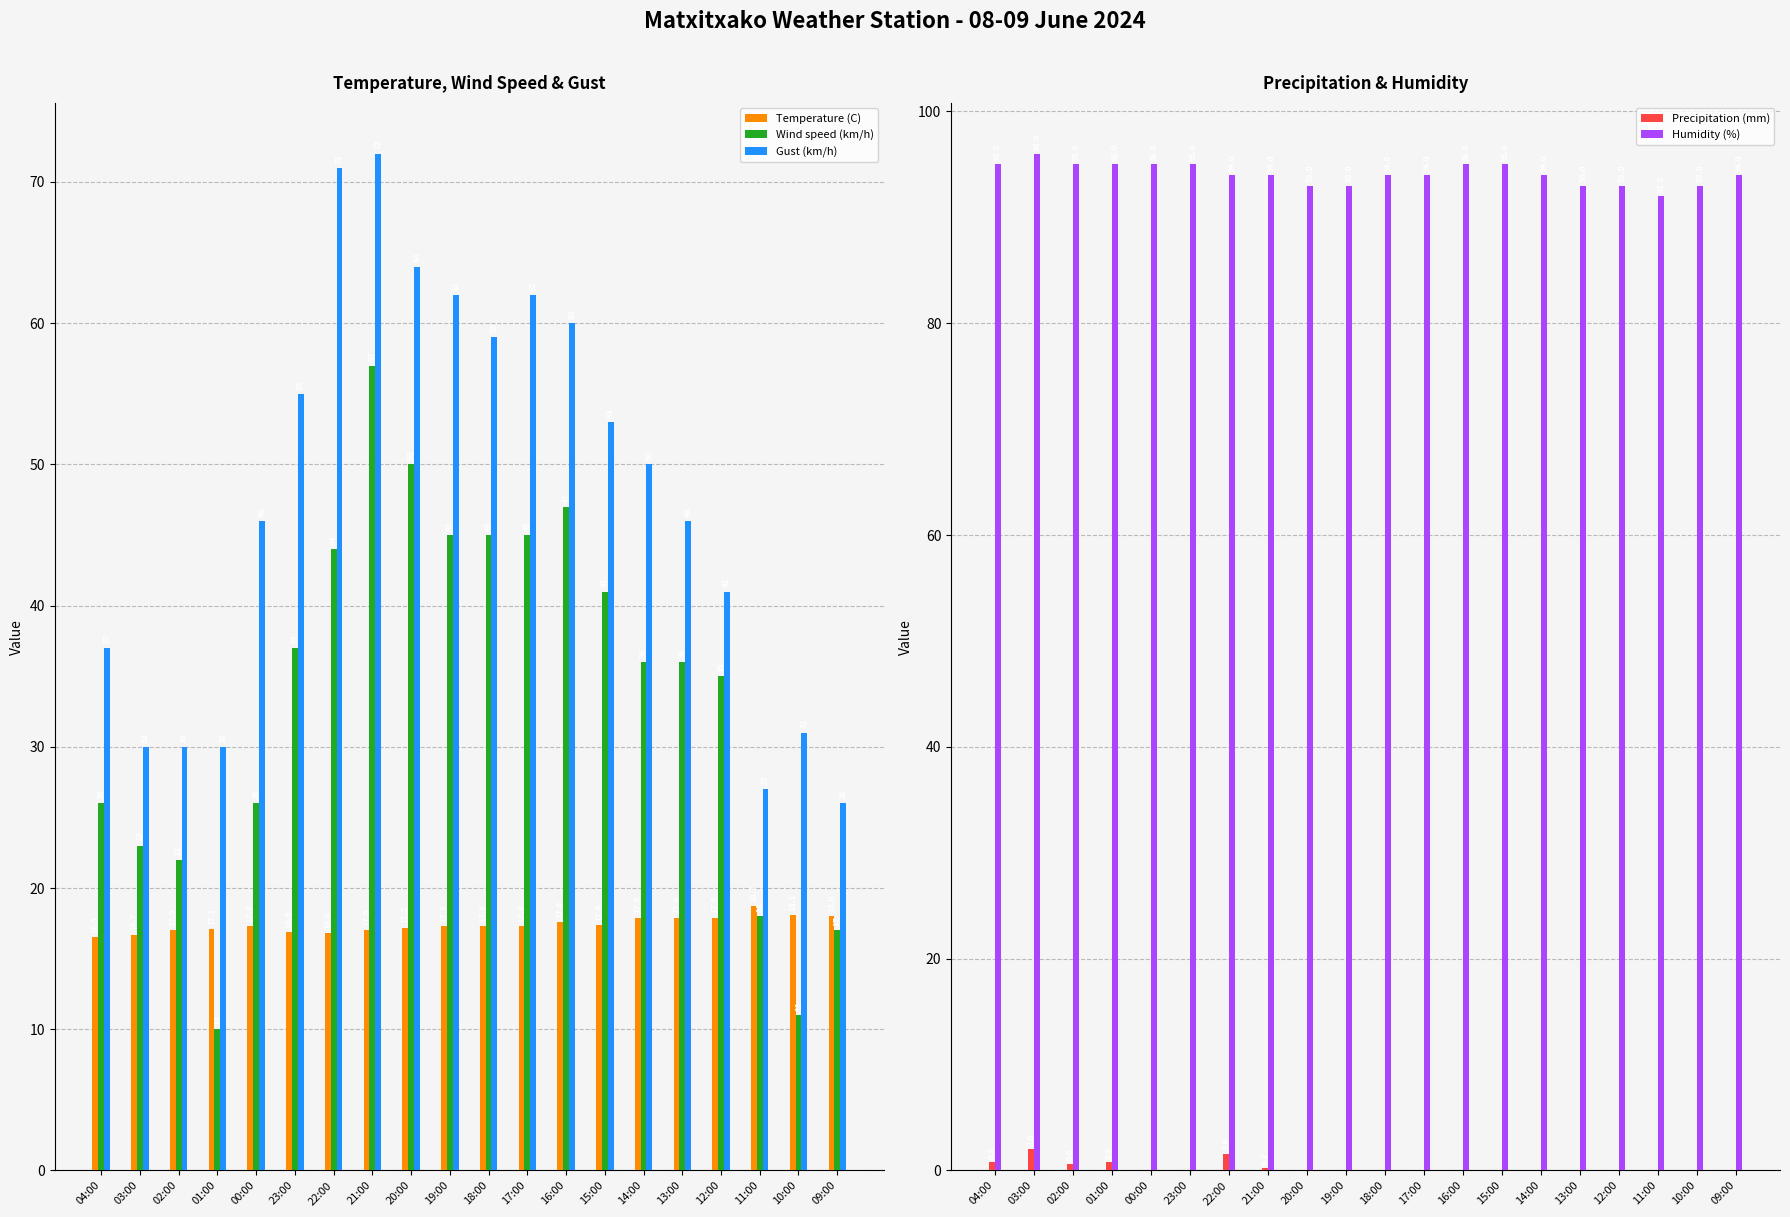

Which series has the largest total across all categories?

Humidity (%)